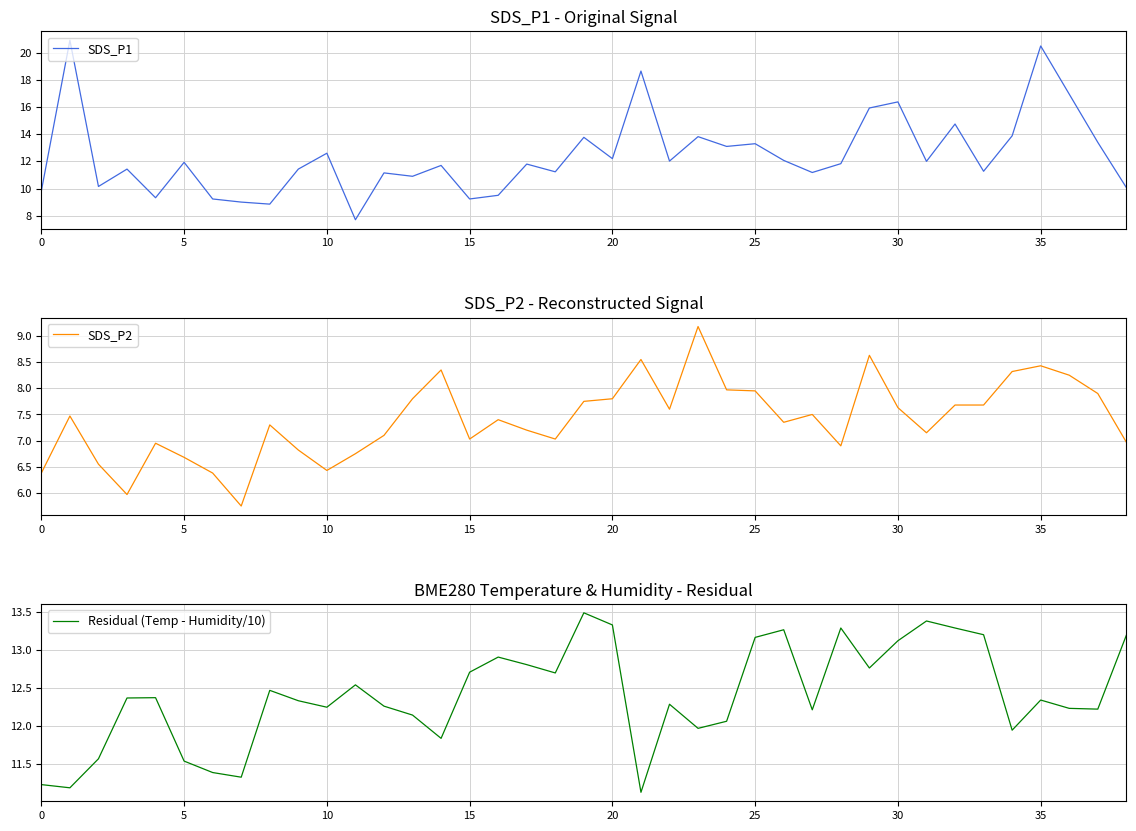

True or false: SDS_P2 and SDS_P1 cross at least once.

False